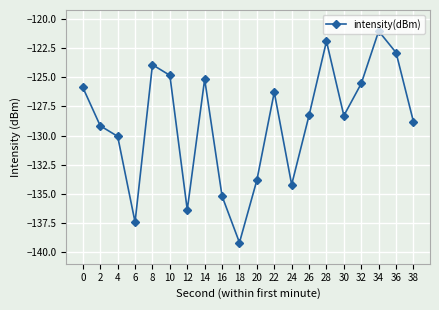

The value at 0 is -84.3. True or false?

False